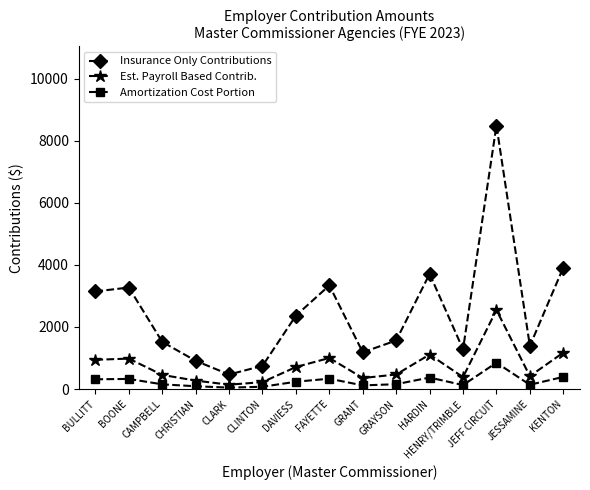

What is the total value across all series at JEFF CIRCUIT?

11885.6